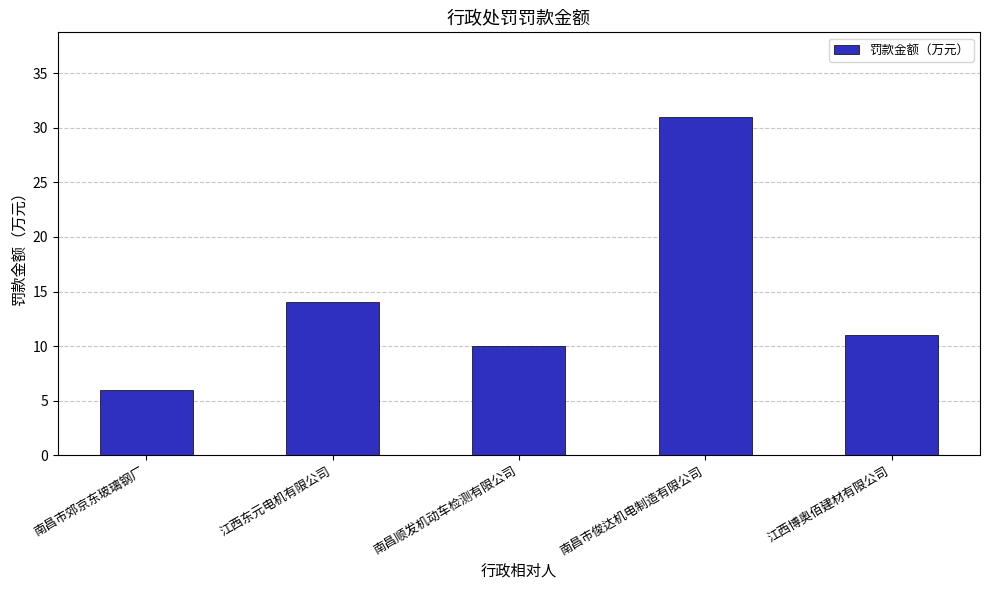

What is the maximum value shown in the chart?

31